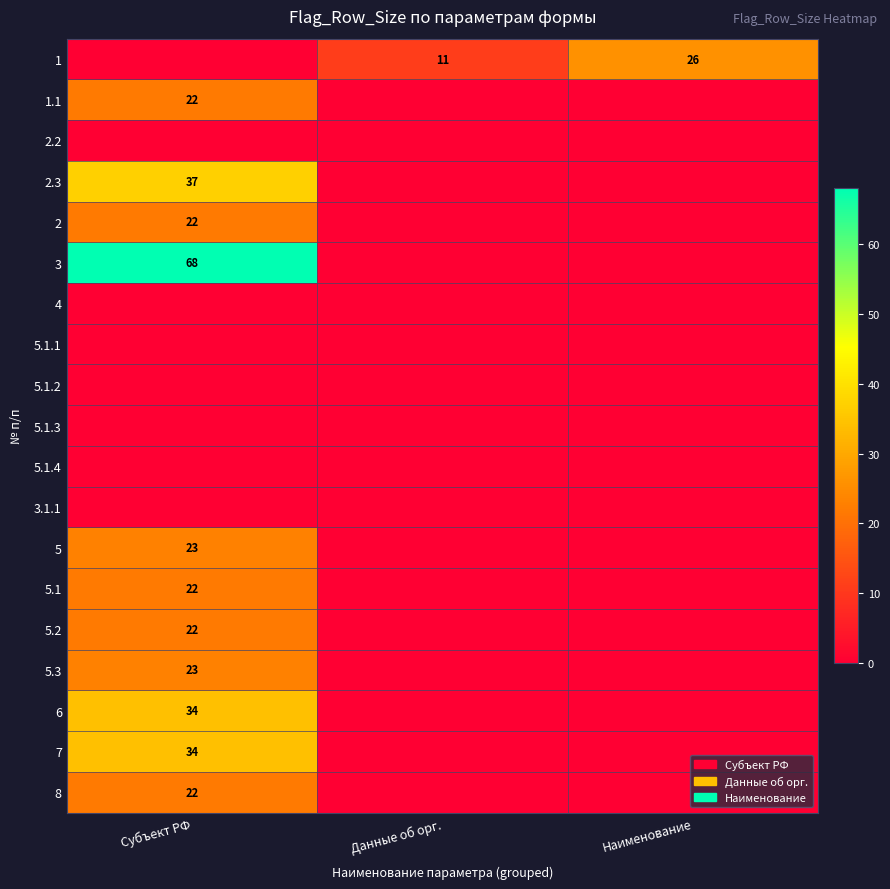

The 6 series shows 34 at Субъект РФ. True or false?

True